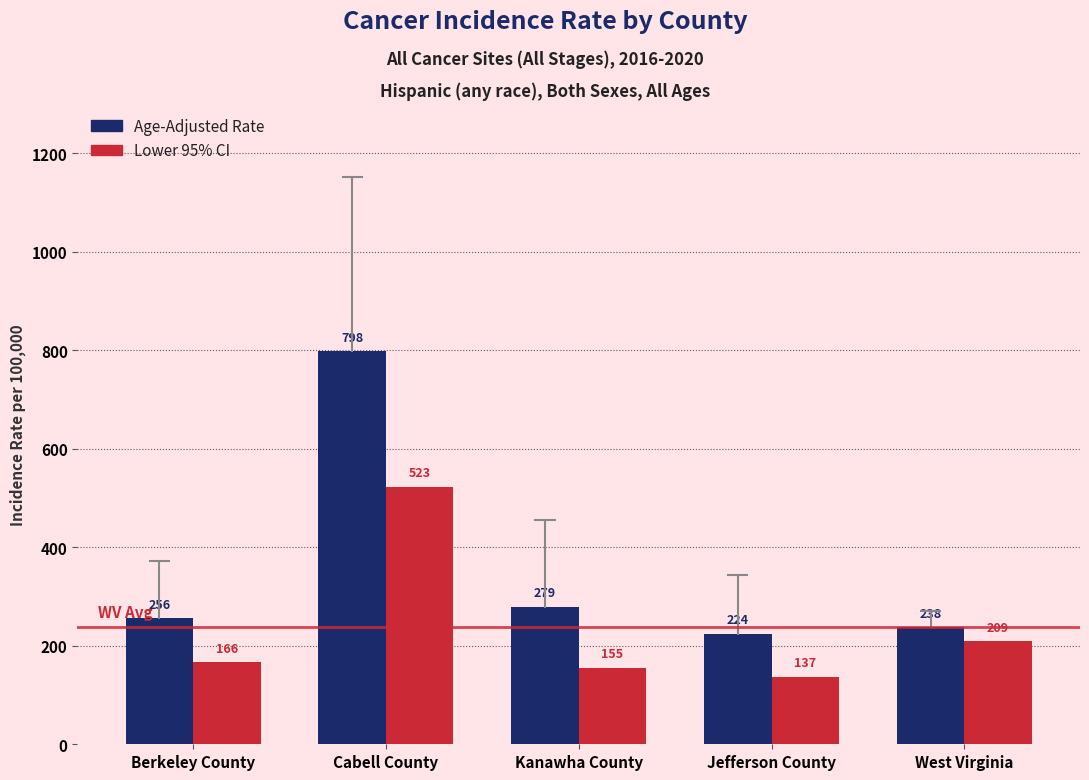

What is the total value across all series at Kanawha County?

434.3